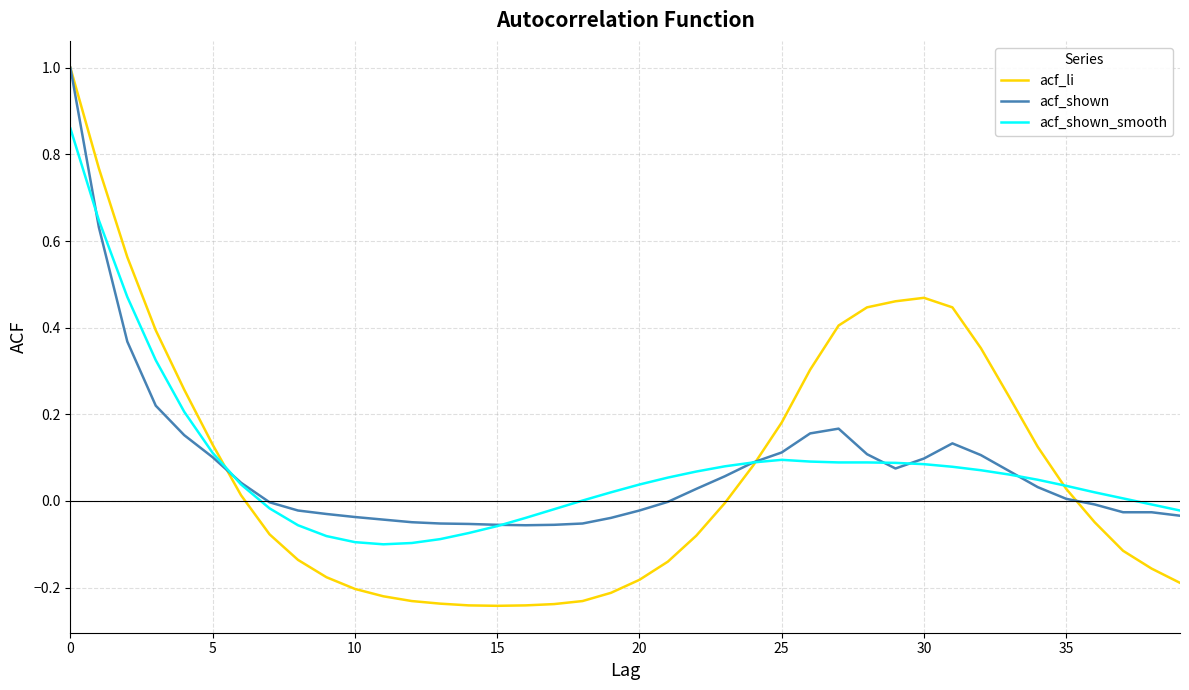

Rank the series by their average value, from highest to lowest.

acf_shown_smooth, acf_shown, acf_li